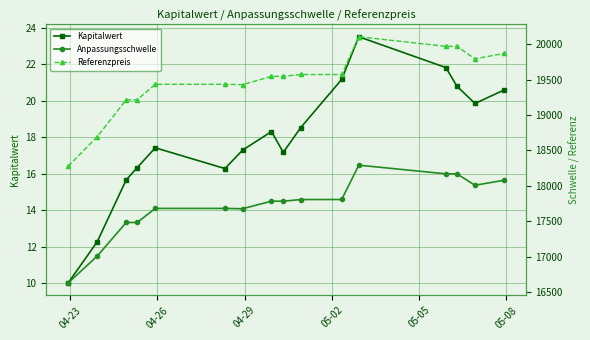

Which series has the largest total across all categories?

Referenzpreis